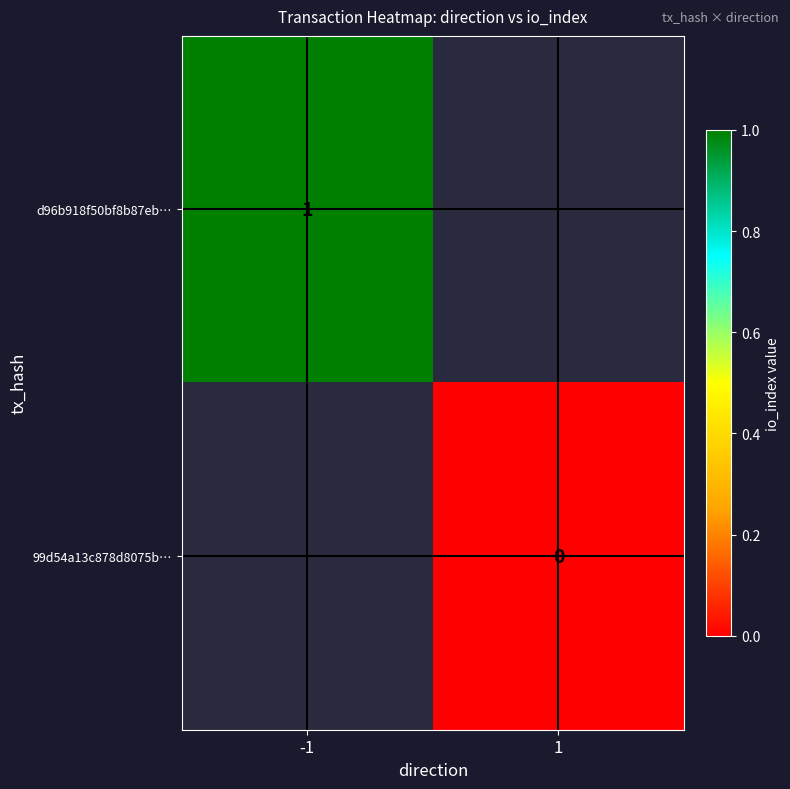

True or false: d96b918f50bf8b87eb… has a value of 0 at -1.

False